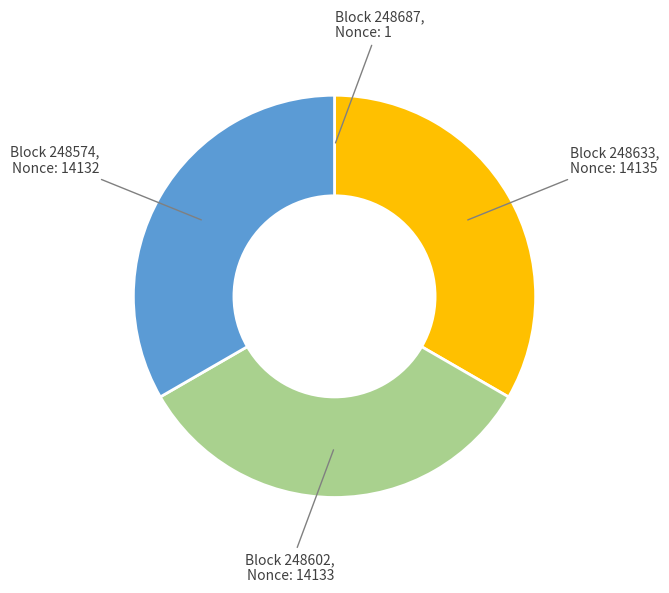

Is there a majority slice in this chart?

No